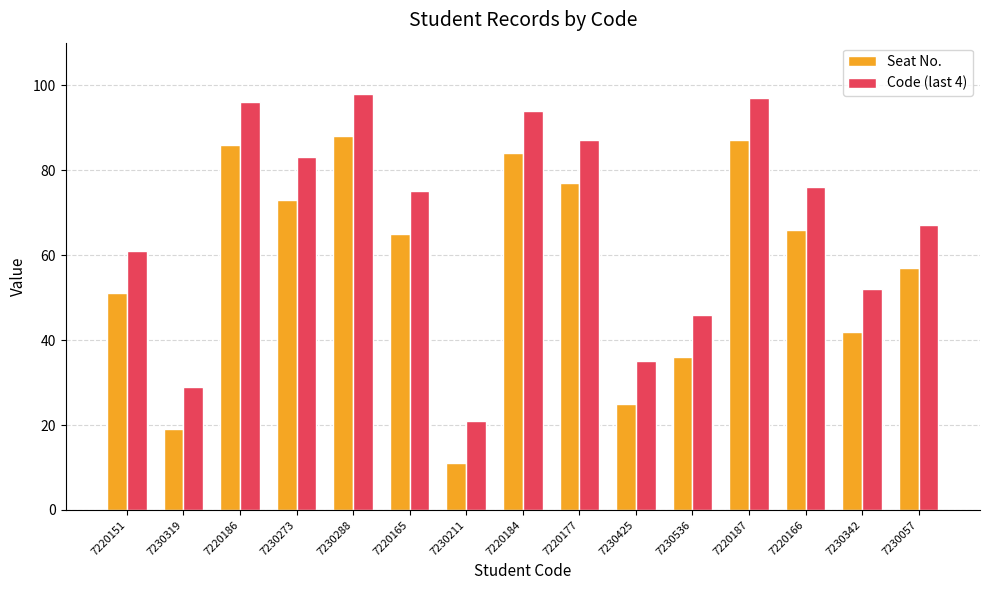

How many groups of bars are there?

15